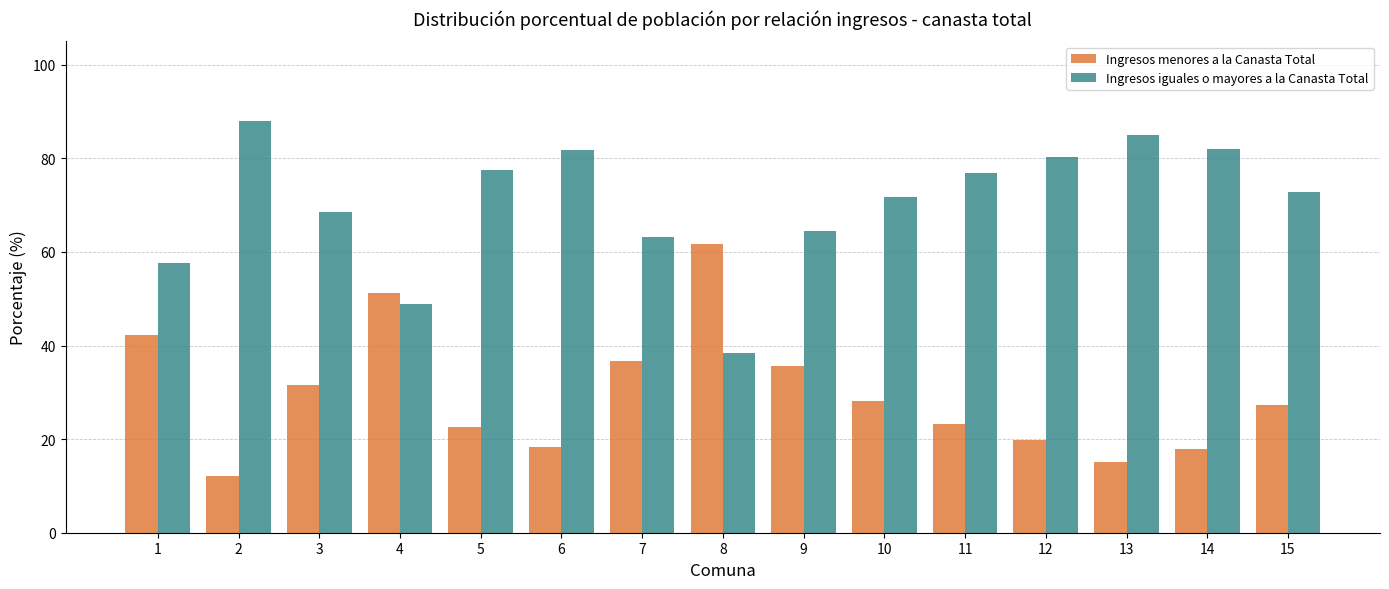

How many groups of bars are there?

15